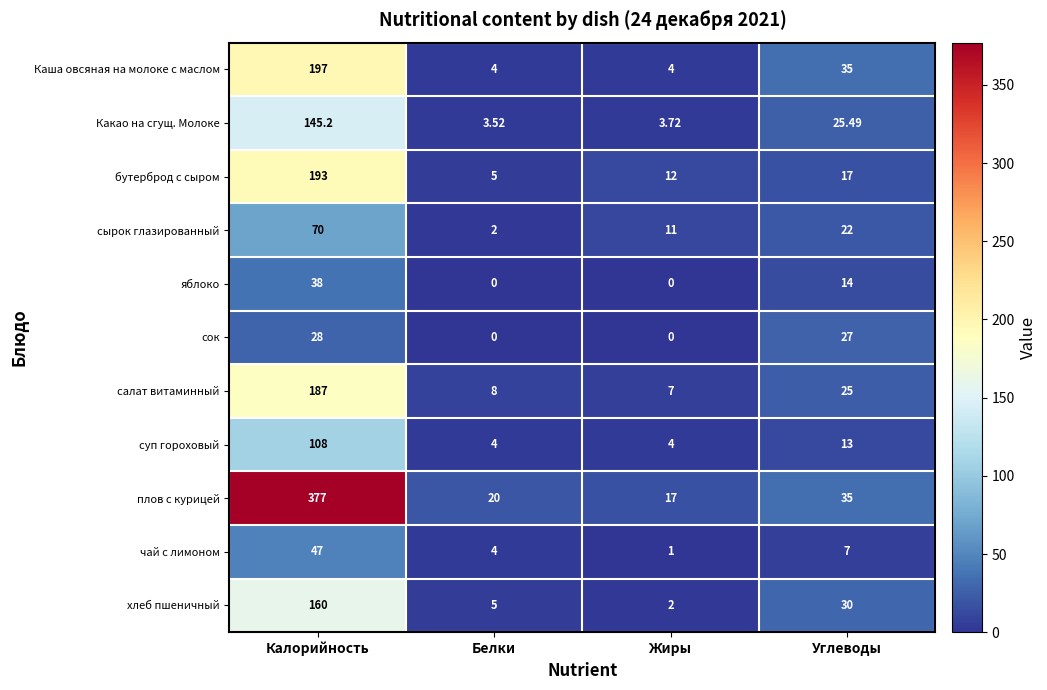

Is the value of Какао на сгущ. Молоке at Белки greater than the value of Каша овсяная на молоке с маслом at Жиры?

No